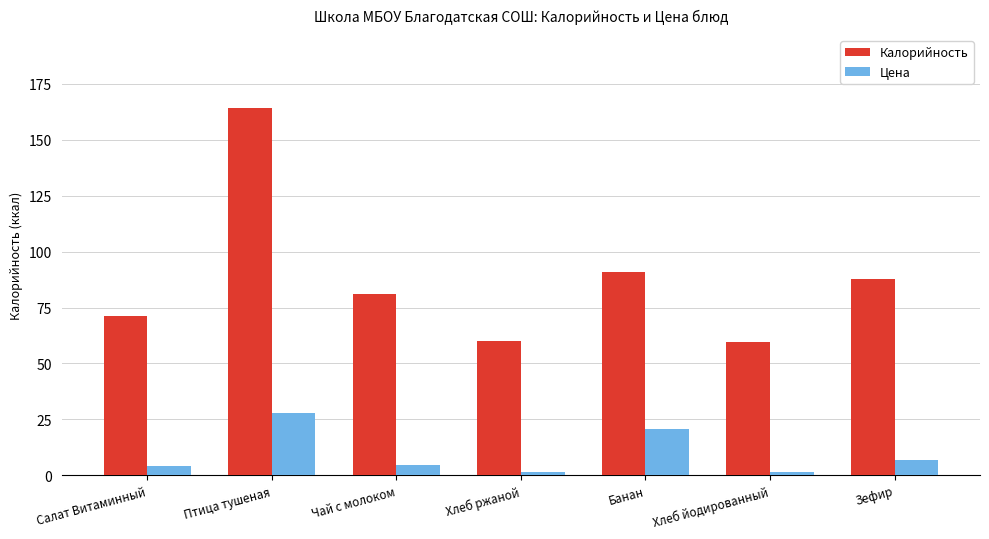

Rank the series at Зефир from highest to lowest value.

Калорийность, Цена